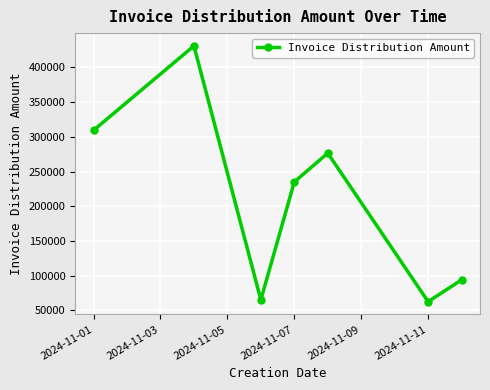

What is the smallest value displayed?

62500.0